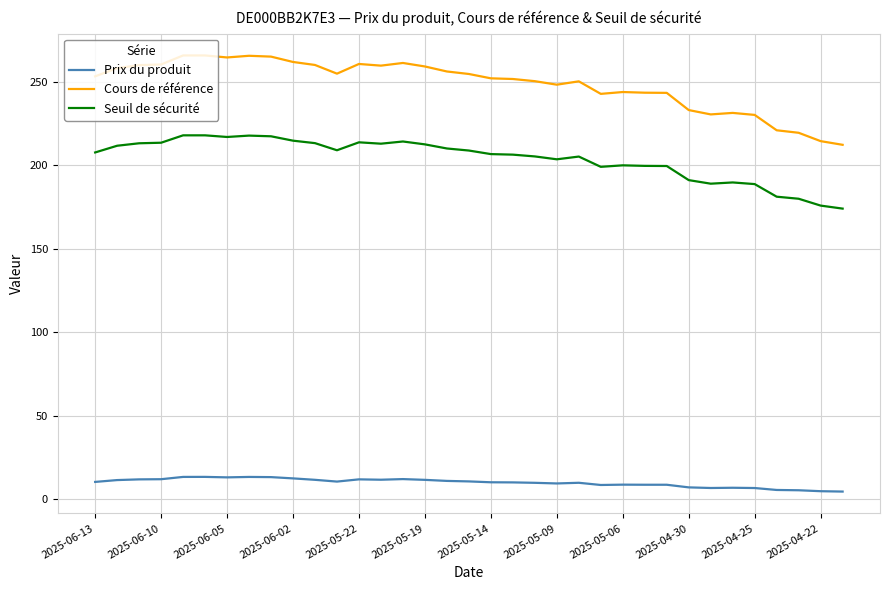

Which series has the largest total across all categories?

Cours de référence